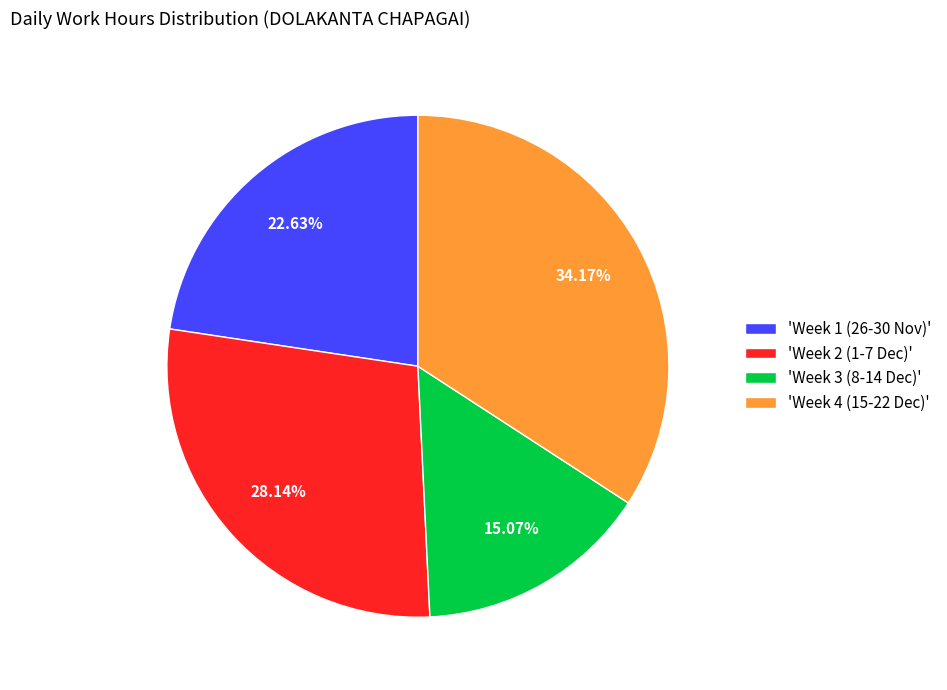

Approximately how many times larger is the value at 'Week 1 (26-30 Nov)' compared to 'Week 3 (8-14 Dec)'?

1.5